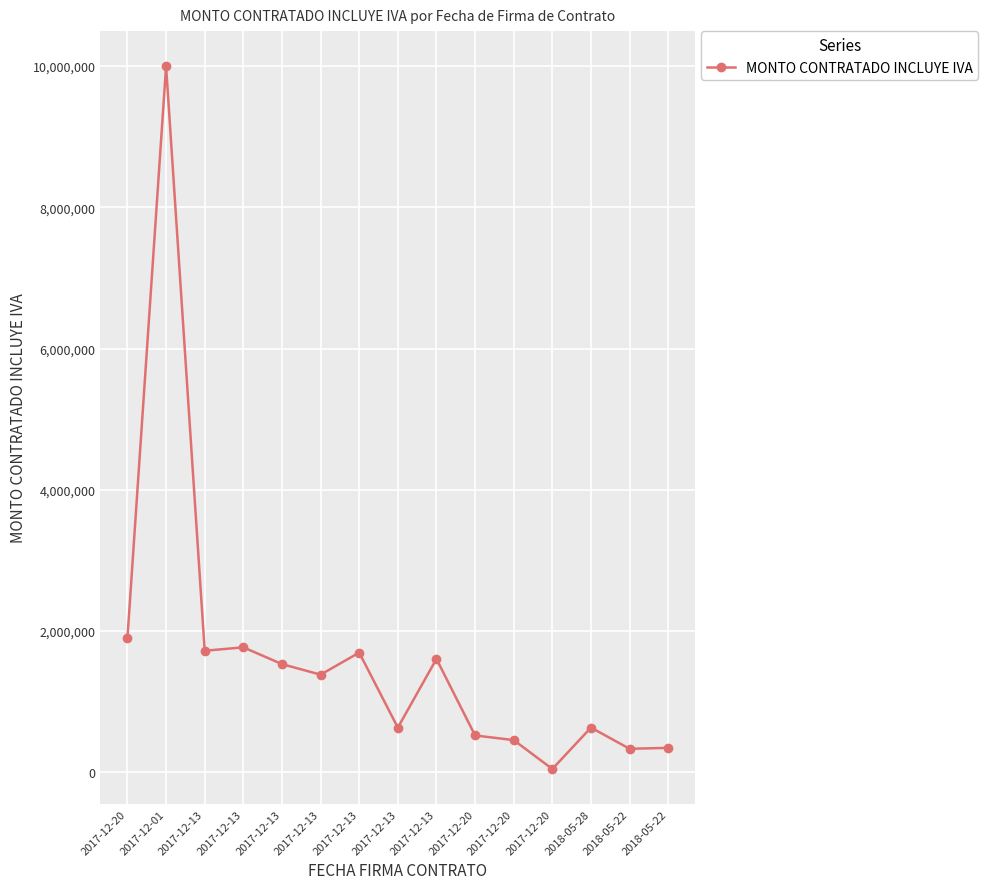

Where is the data nearest to the value 5021590?

2017-12-20